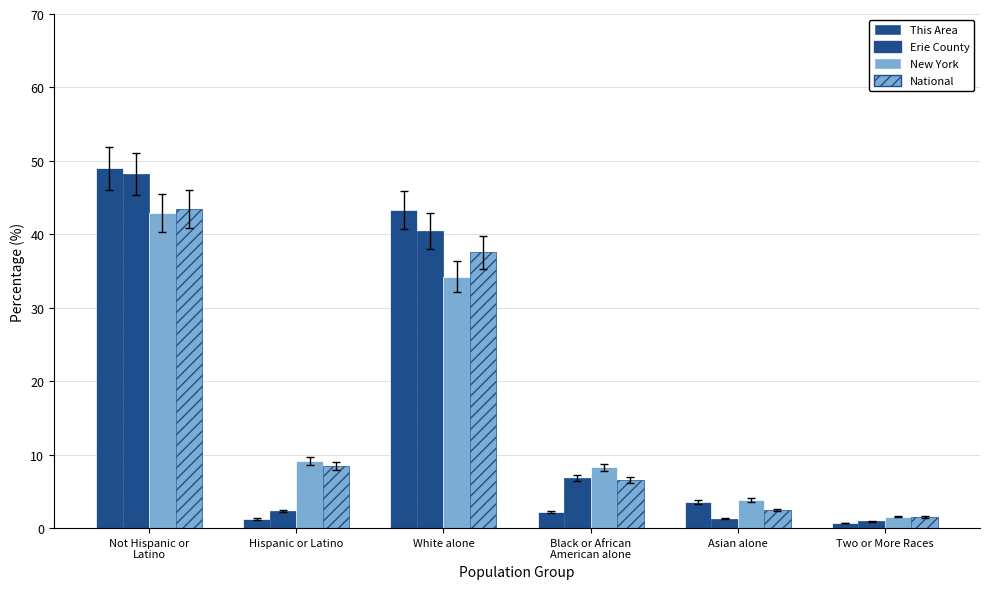

How many data points in New York are less than 9?

3